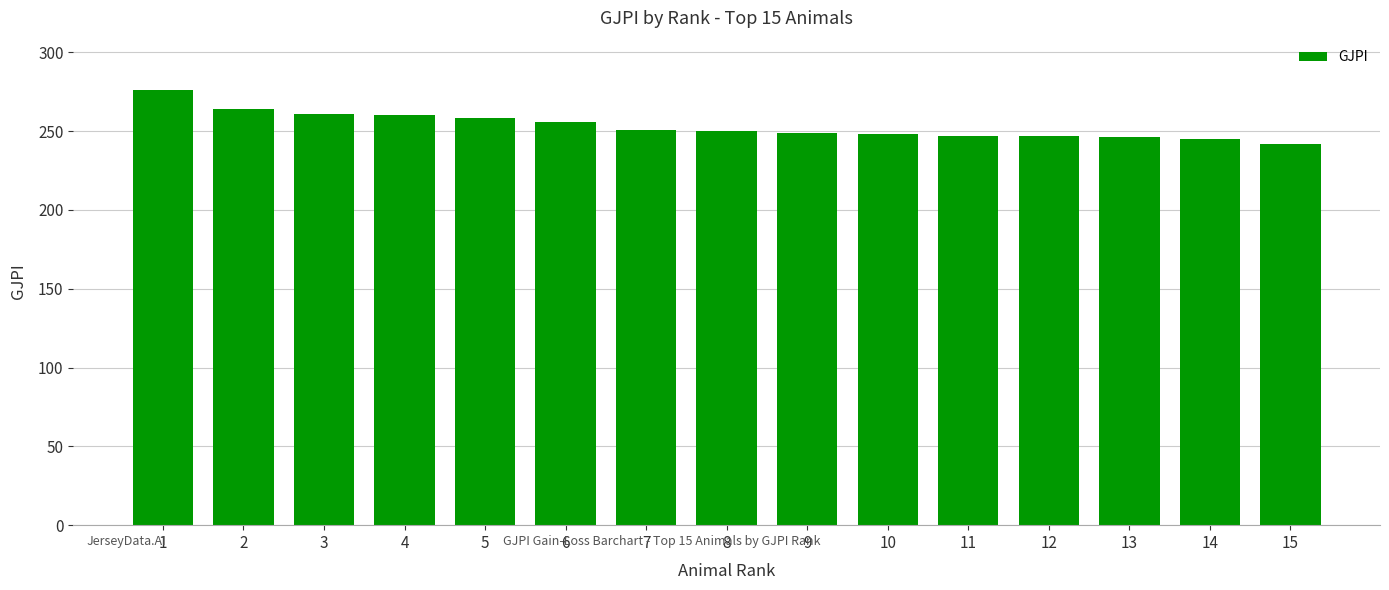

What is the ratio of the value at 8 to the value at 3?

1.0